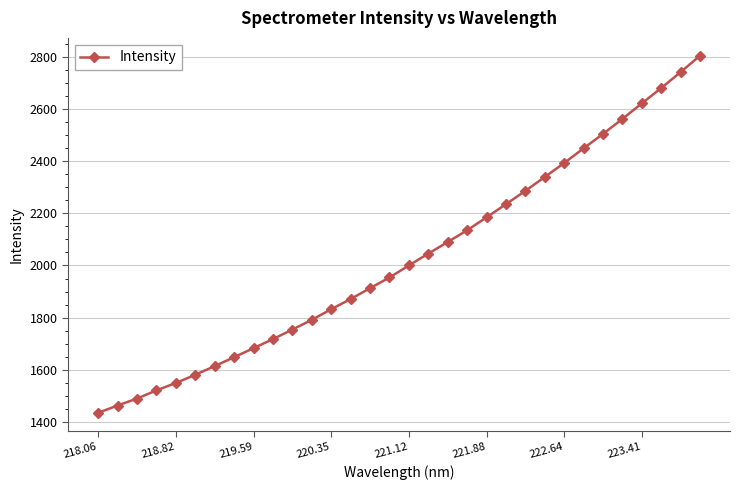

What is the maximum value shown in the chart?

2803.5